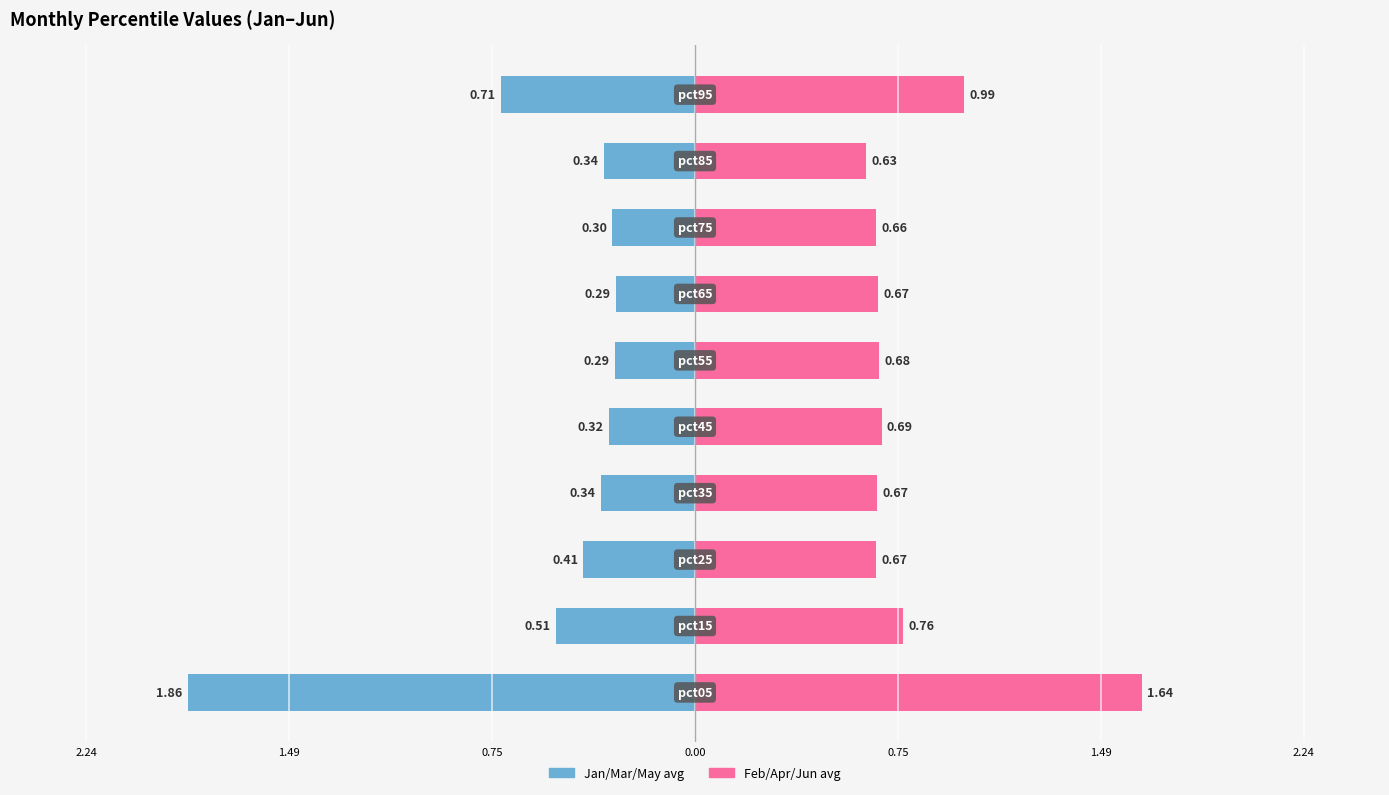

Which series has the widest spread of values?

Jan/Mar/May avg